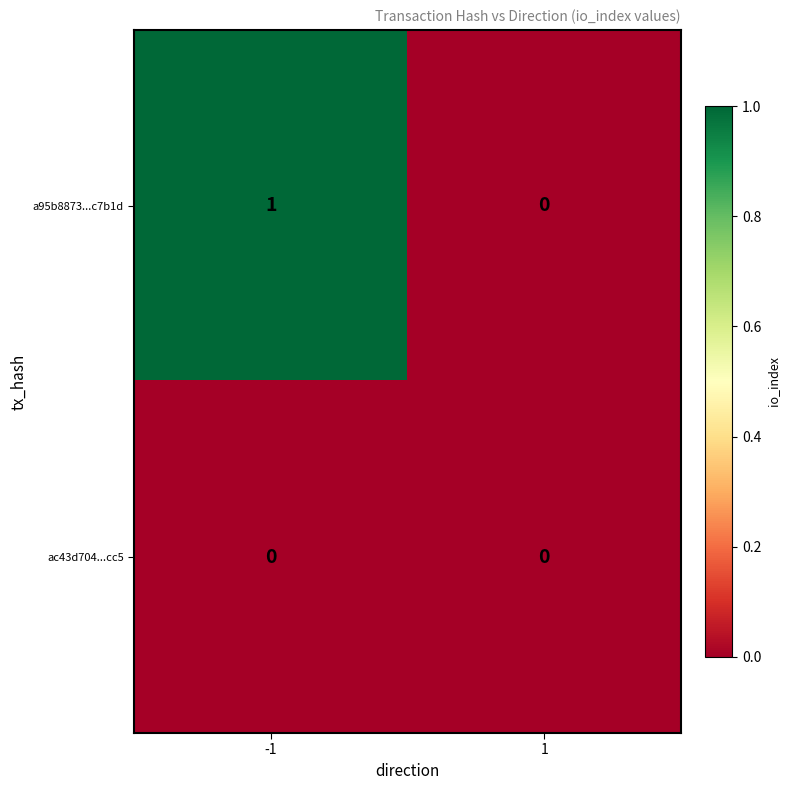

Reading left to right, list all the values displayed in this chart.

a95b8873...c7b1d: 1	0
ac43d704...cc5: 0	0